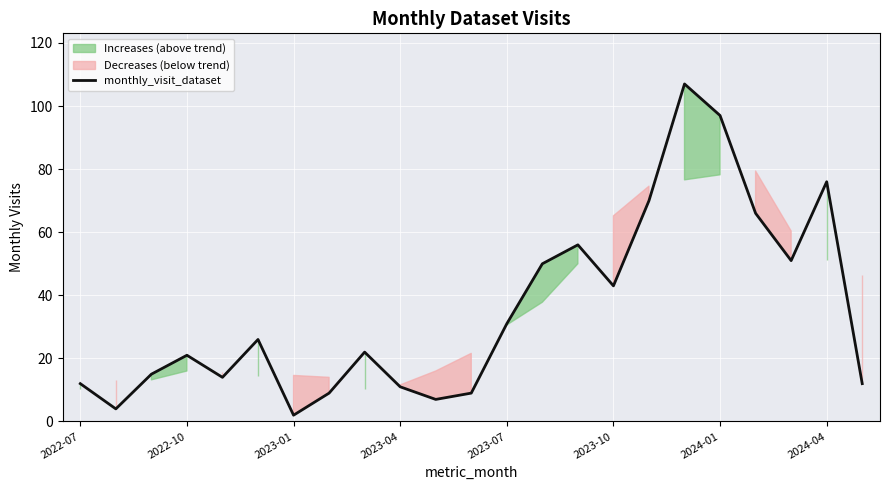

The monthly_visit_dataset series shows 16 at 2022-07. True or false?

False